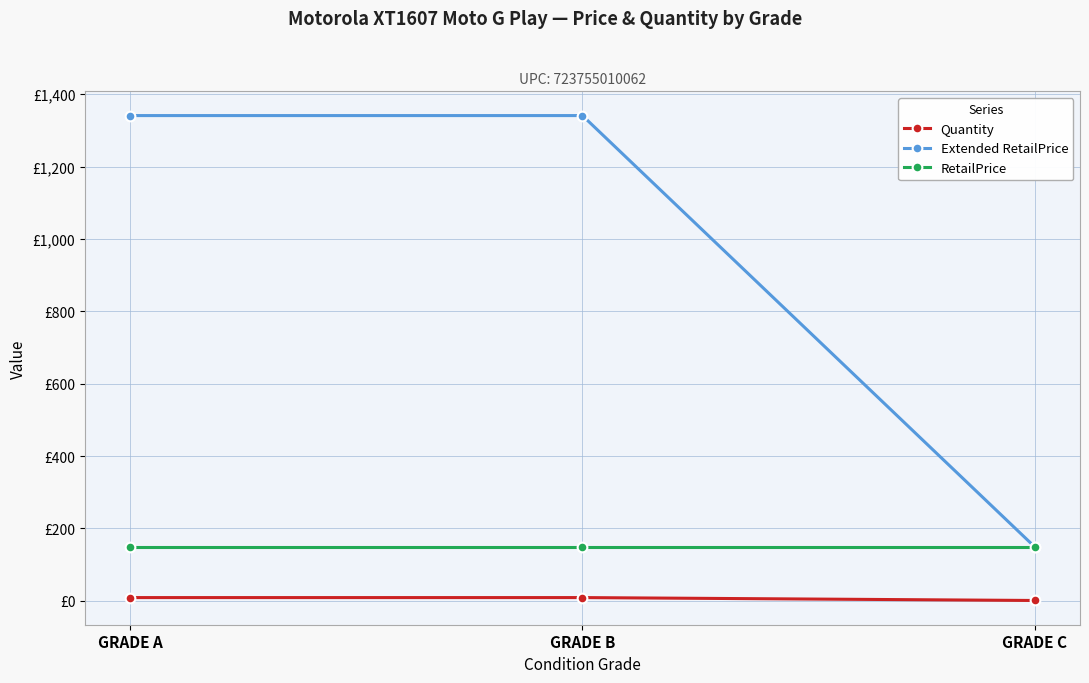

Does the chart have visible grid lines?

Yes